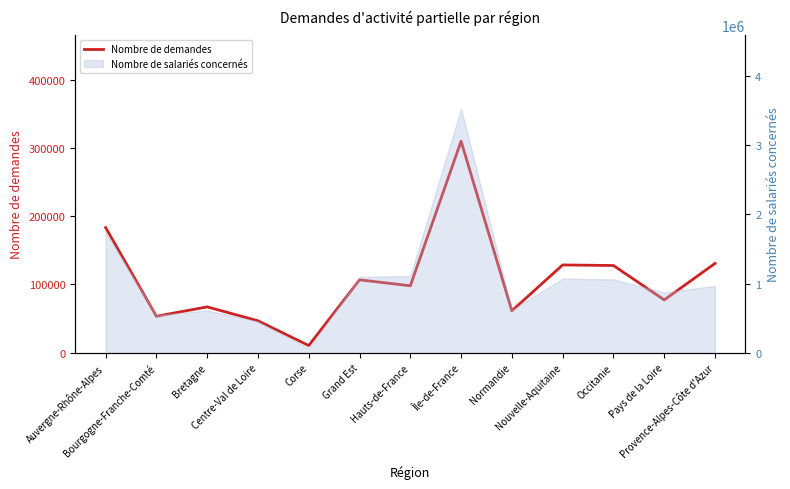

What is the difference between the second highest and minimum values?

172683